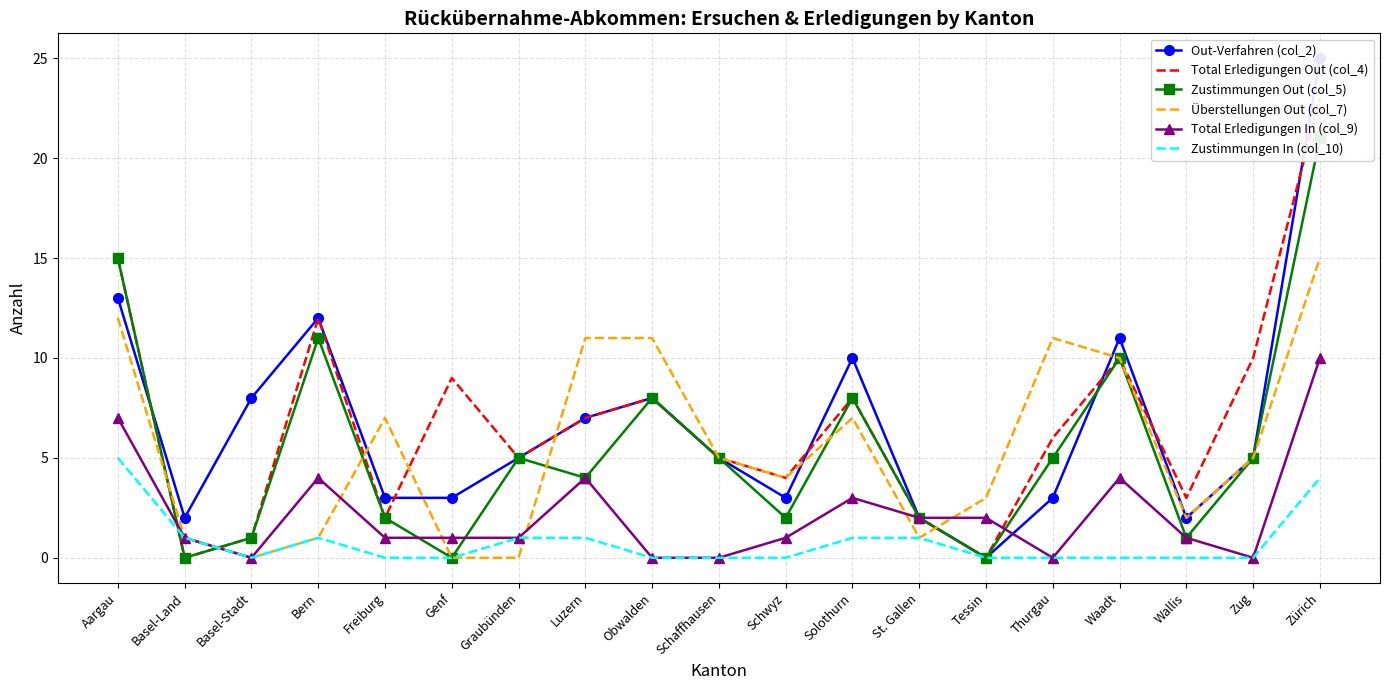

True or false: Total Erledigungen In (col_9) has more than 2 points higher than both neighbors.

True